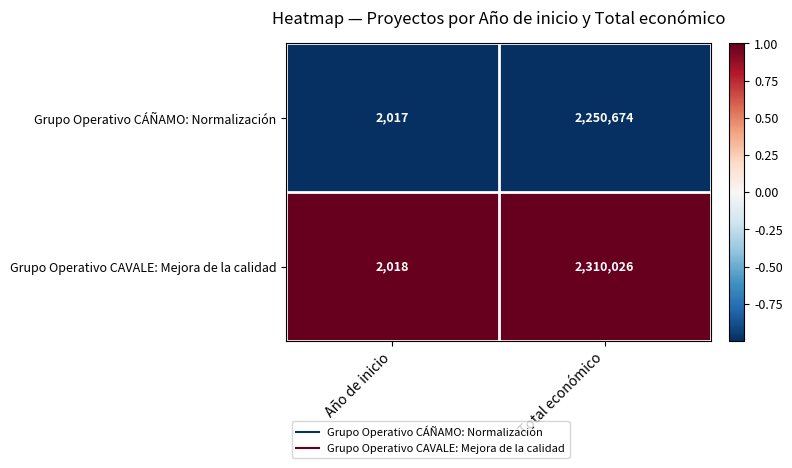

What is the approximate value of Grupo Operativo CÁÑAMO: Normalización at Total económico, to the nearest 10?

2250670